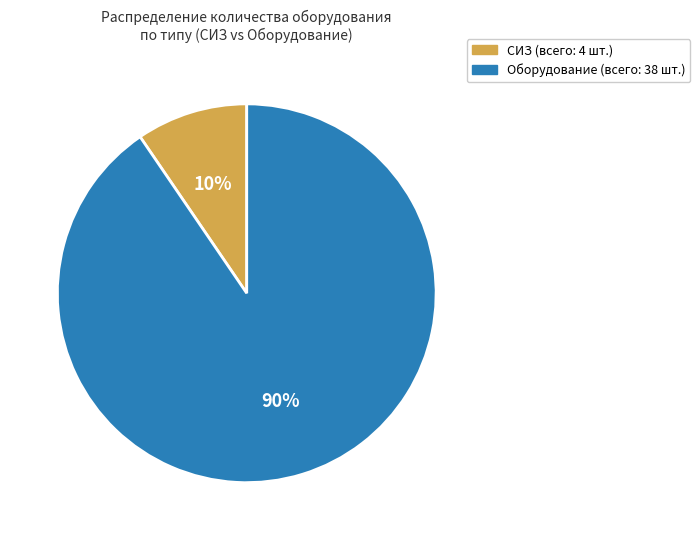

To the nearest percent, what is the average slice percentage?

50%